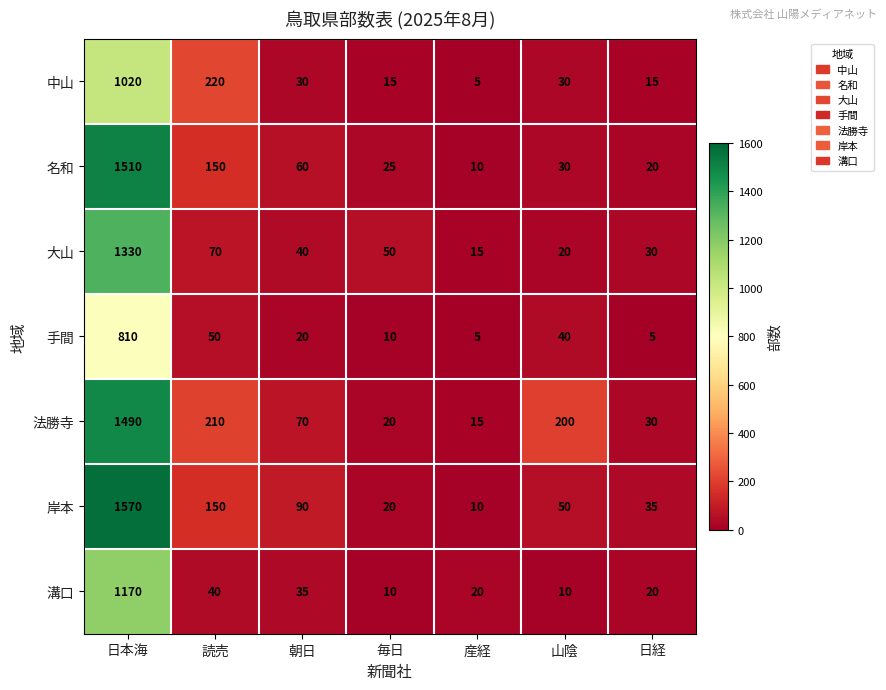

At how many categories does at least one series exceed 806?

1